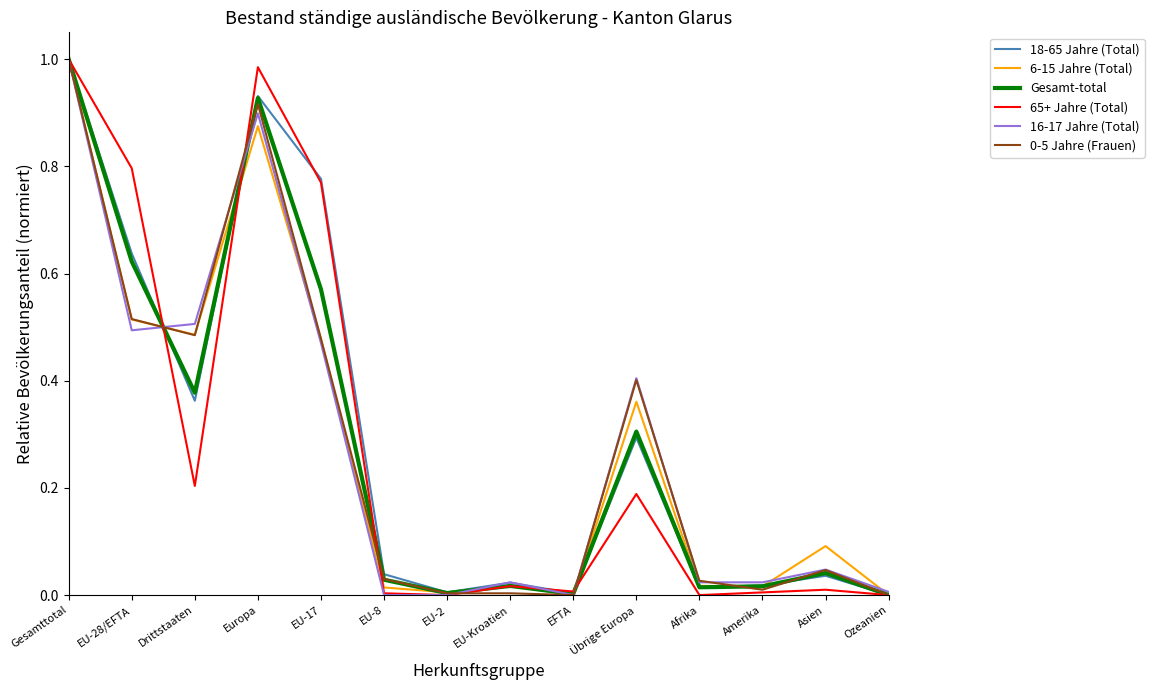

The 65+ Jahre (Total) series shows 0.0 at EU-8. True or false?

True